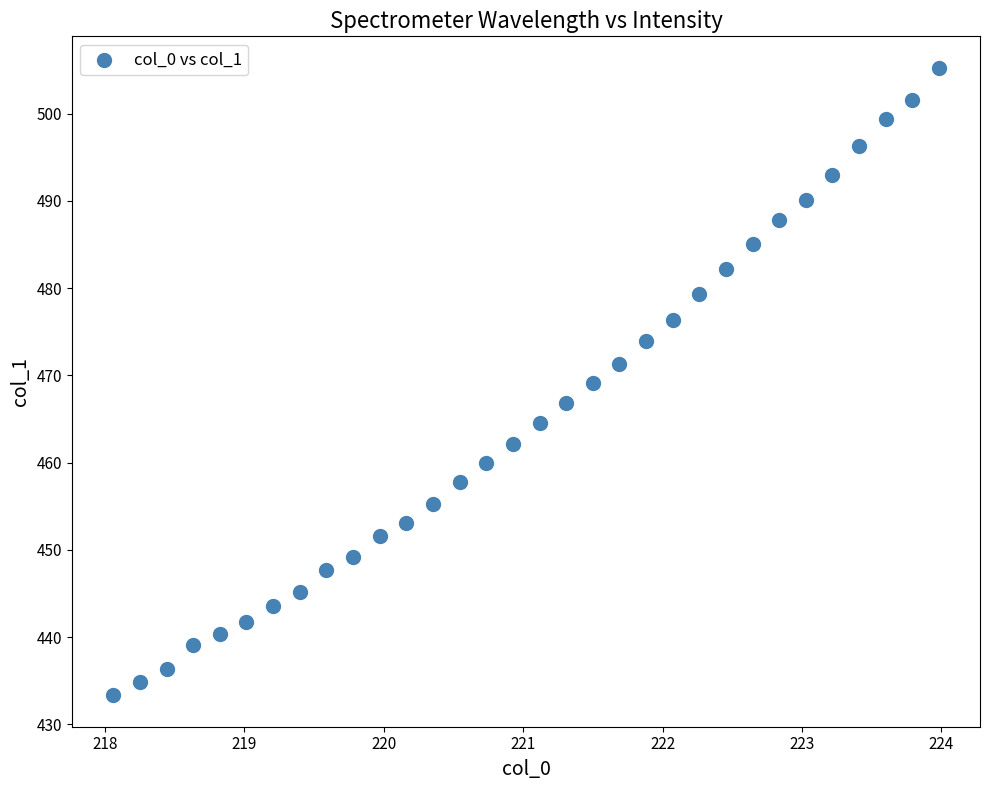

What is the range of Y values (max minus min)?

72.0